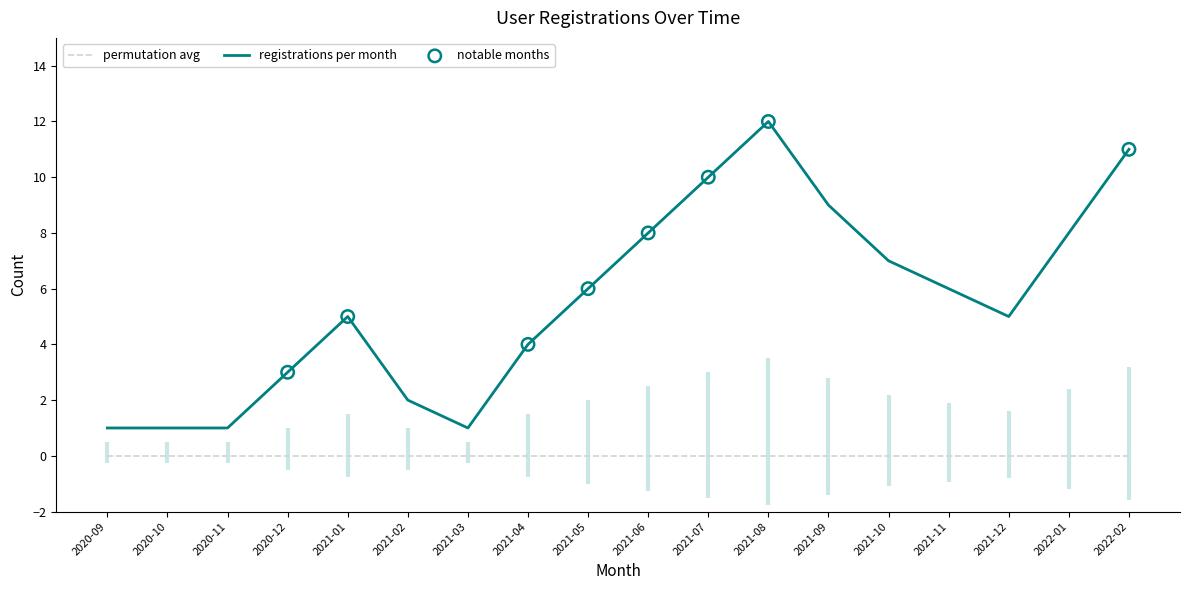

What is the change in value from 2020-09 to 2021-04?

+3